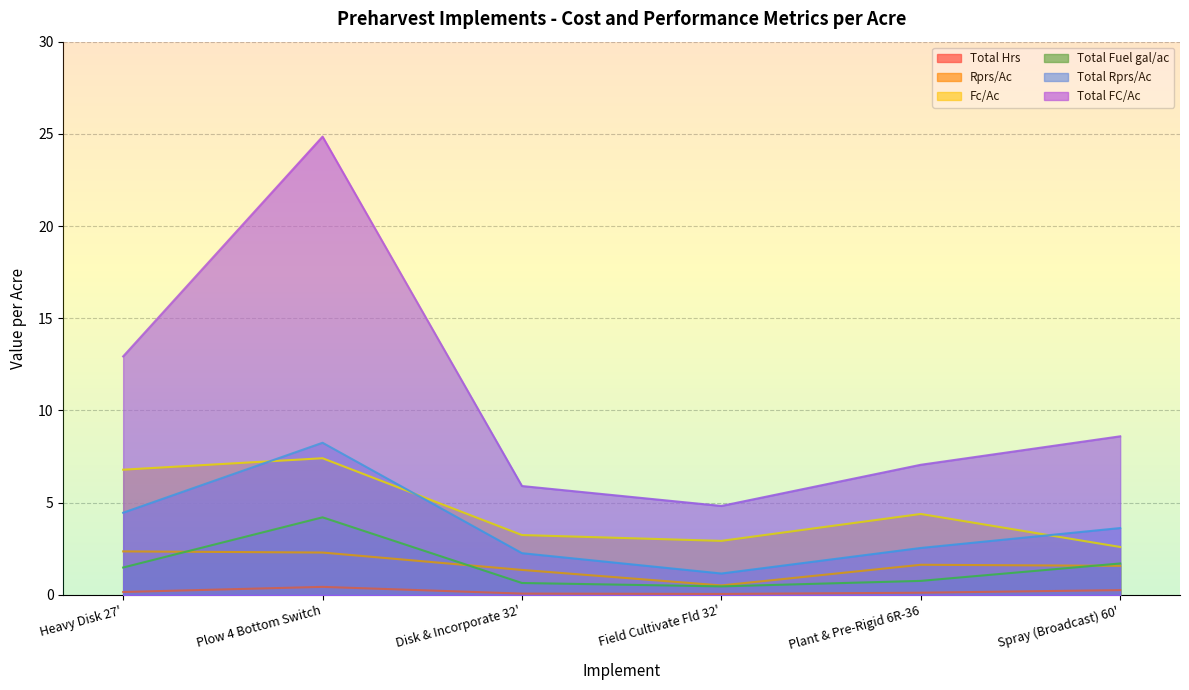

What is the highest value of the Total Hrs series?

0.4